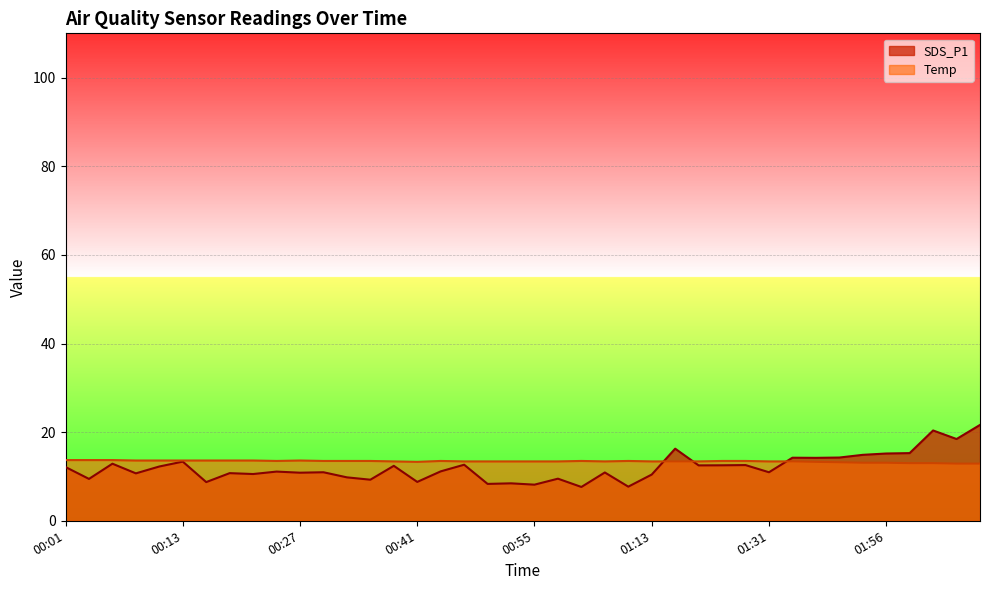

Is it true that SDS_P1 equals 5.7 at 01:53?

False